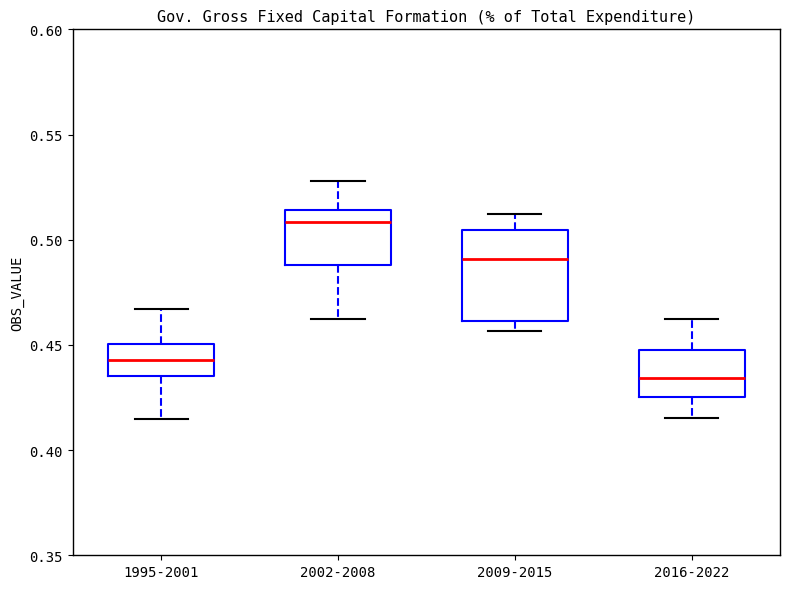

Comparing the boxes themselves (not the whiskers), which one is the tallest?

2009-2015